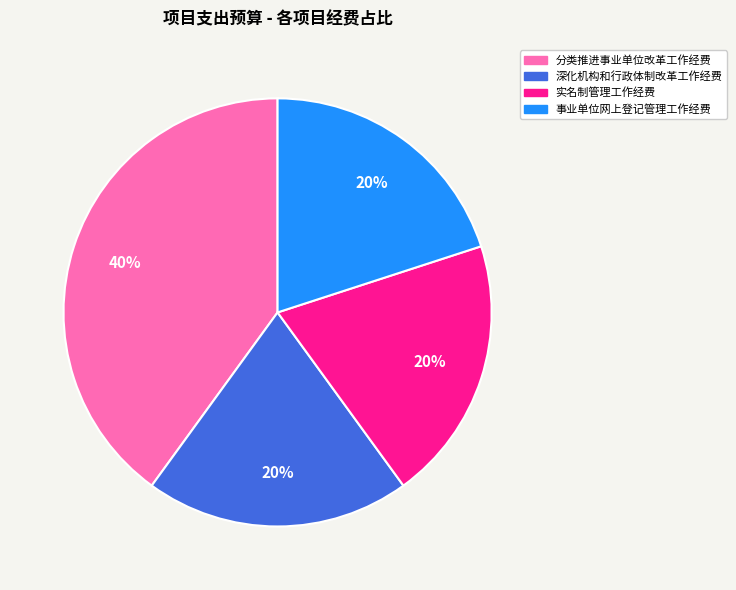

Does any single category account for the majority?

No